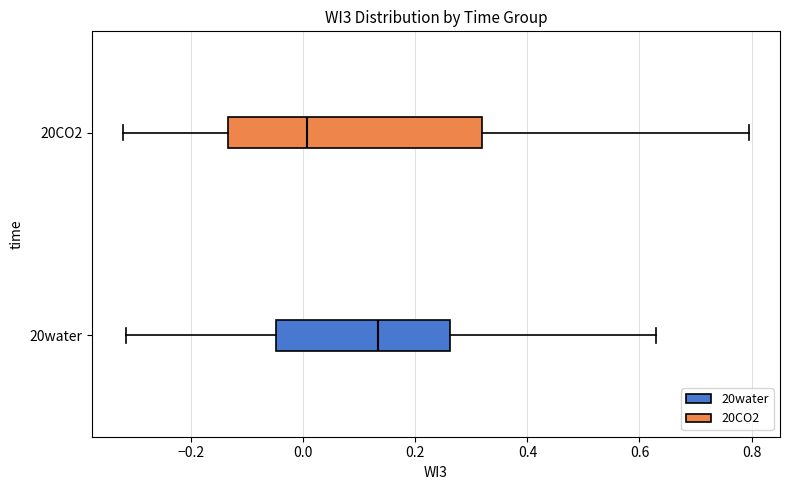

Where does the right whisker of the box for 20water end on the x-axis? The values are not printed on the chart, so give them approximately, as read against the axis.

0.62